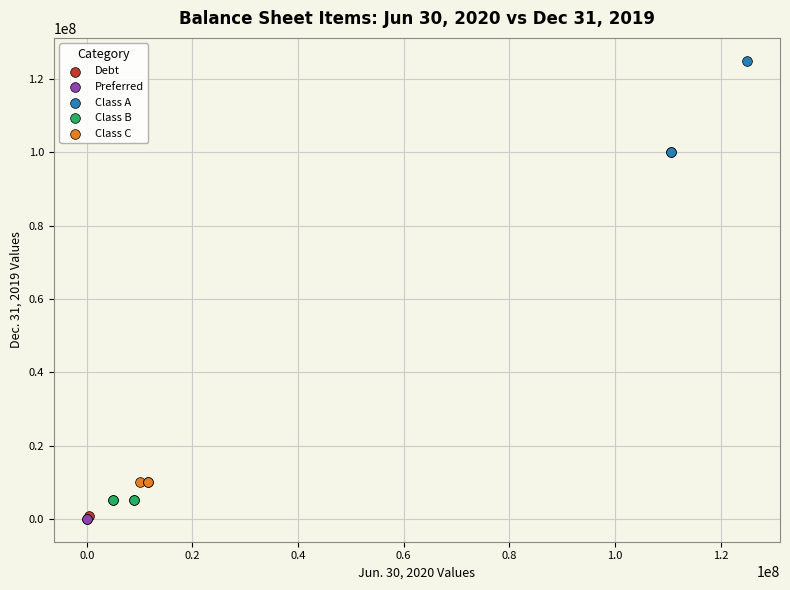

What are all the series names shown in the legend?

Debt, Preferred, Class A, Class B, Class C